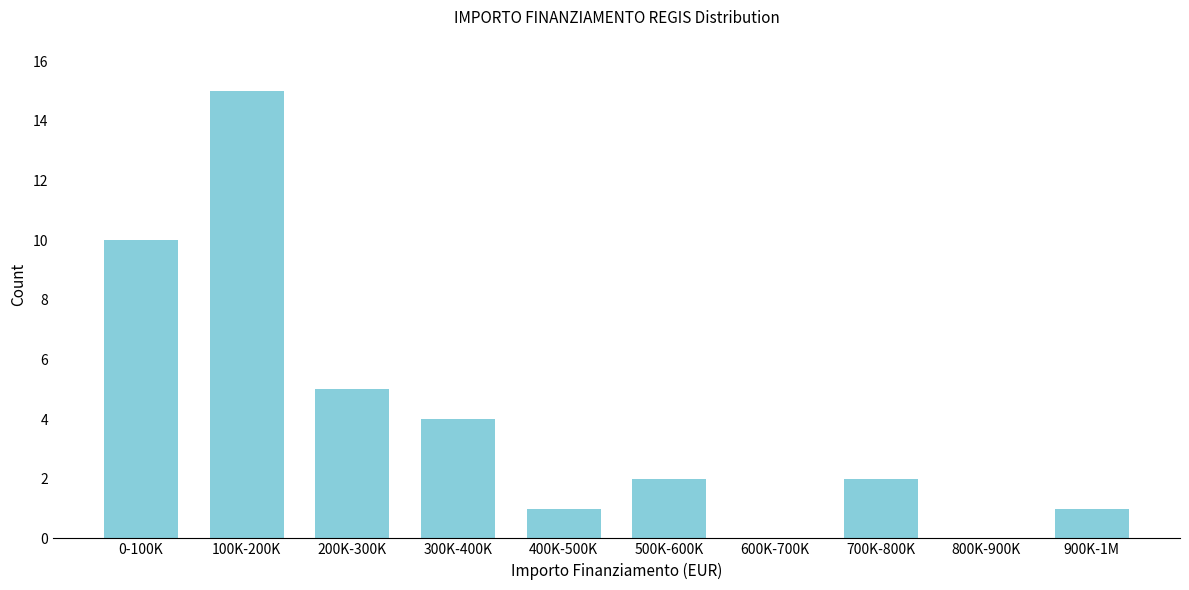

Reading right to left, transcribe all the data shown in this chart.

900K-1M=1	800K-900K=0	700K-800K=2	600K-700K=0	500K-600K=2	400K-500K=1	300K-400K=4	200K-300K=5	100K-200K=15	0-100K=10